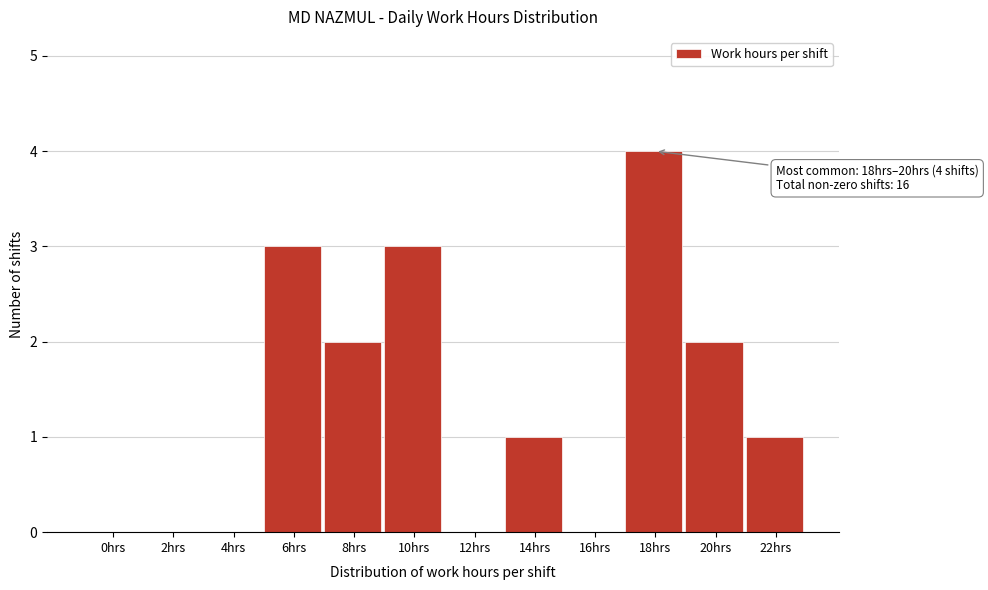

Reading right to left, what are all the values shown in this chart?

22hrs=1	20hrs=2	18hrs=4	16hrs=0	14hrs=1	12hrs=0	10hrs=3	8hrs=2	6hrs=3	4hrs=0	2hrs=0	0hrs=0